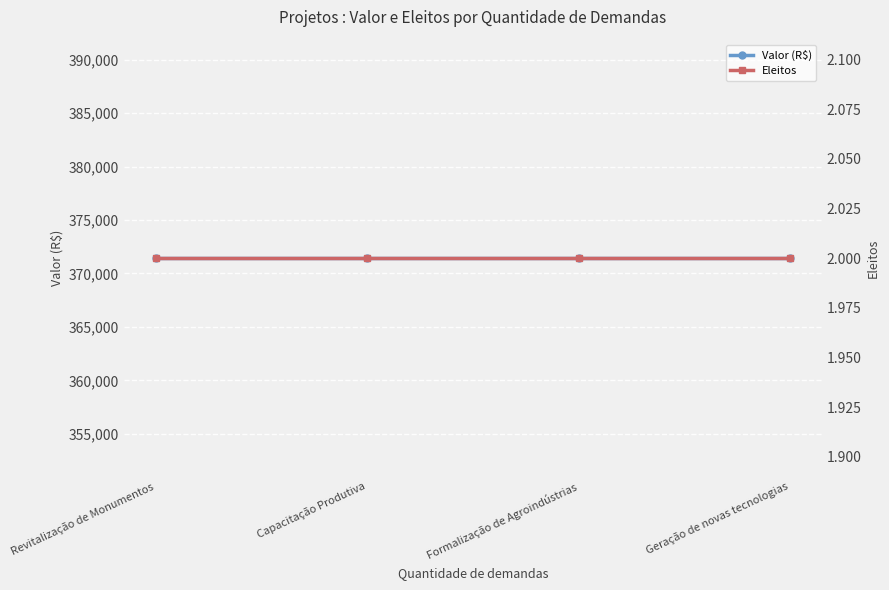

At which label is Valor (R$) closest to 371428?

Revitalização de Monumentos